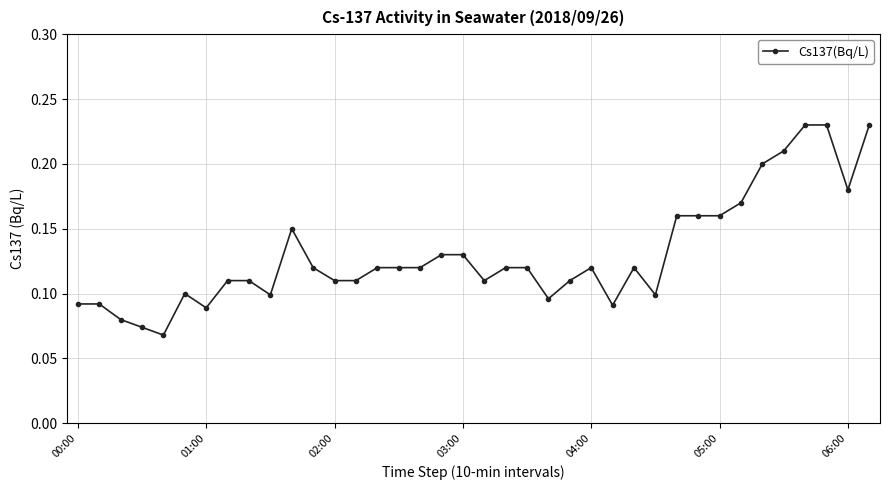

How many values are between 0 and 1?

38